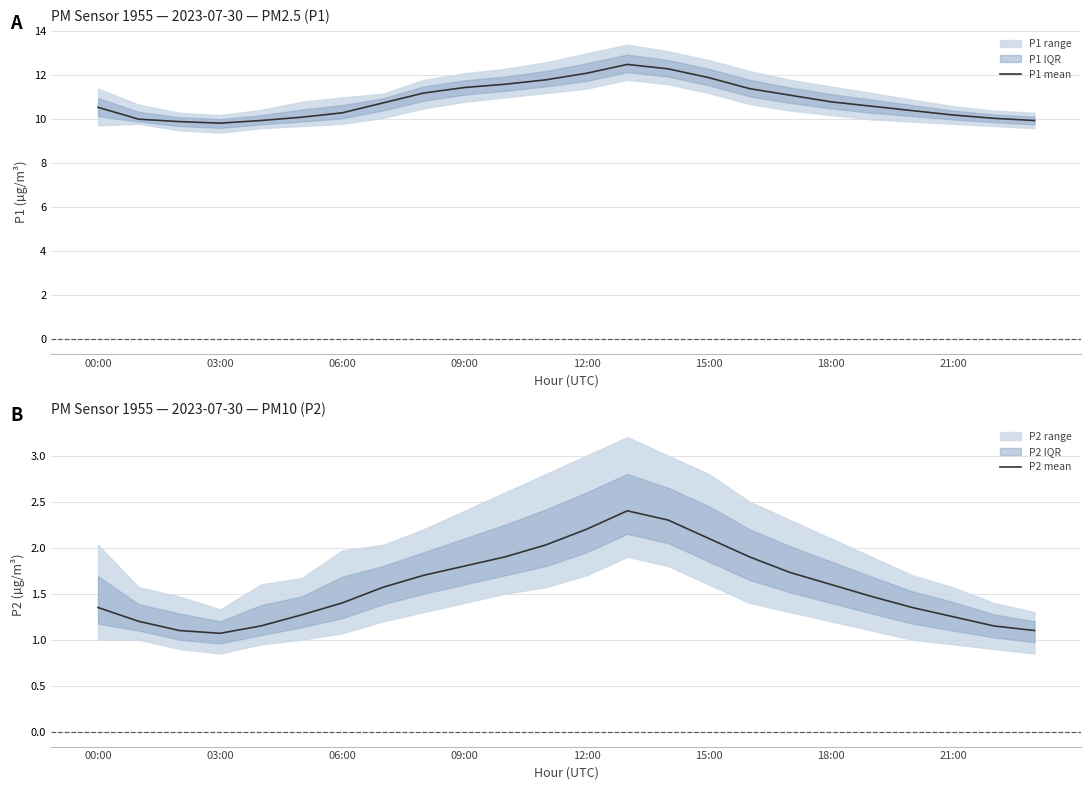

What is the average value of the P1 mean series?

10.9